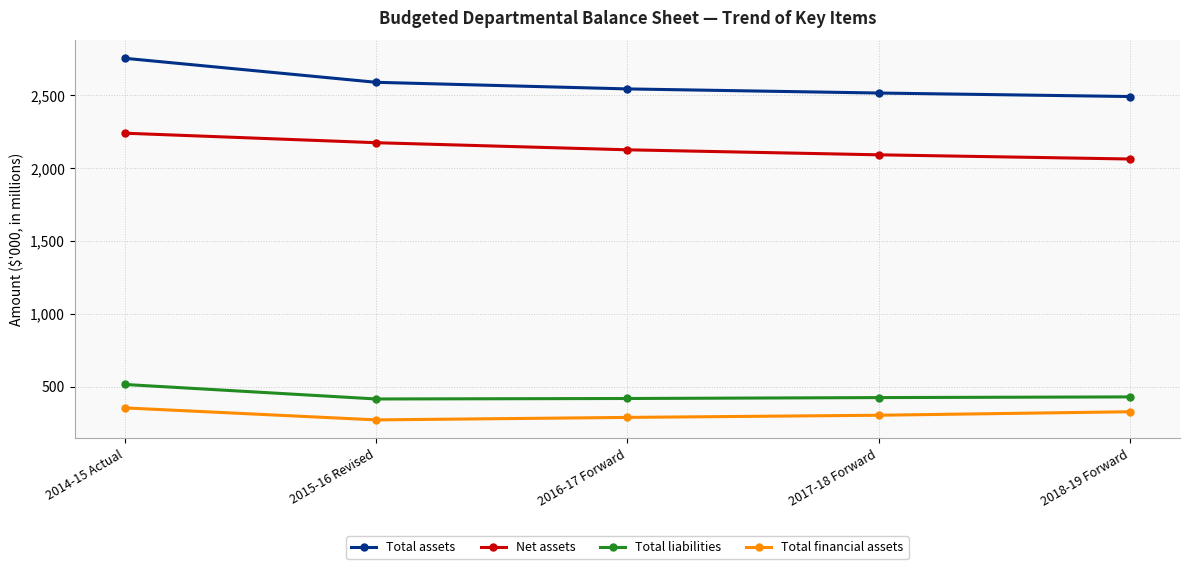

What is the difference between the Net assets values at 2014-15 Actual and 2016-17 Forward?

113889